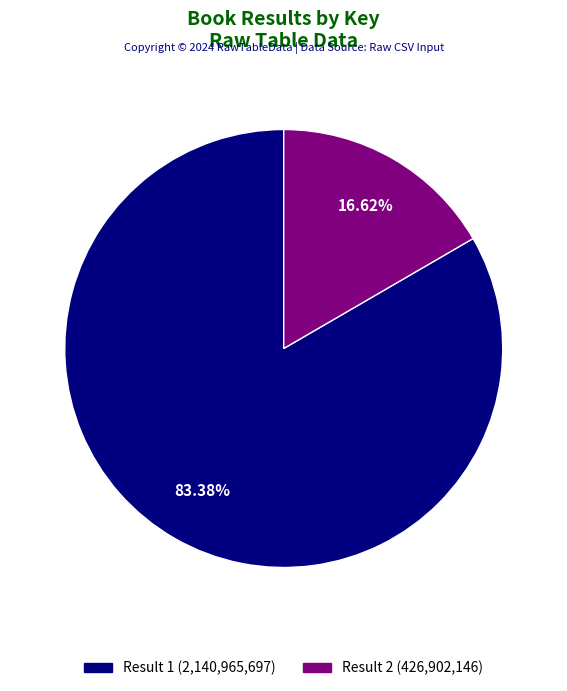

Is there a majority slice in this chart?

Yes